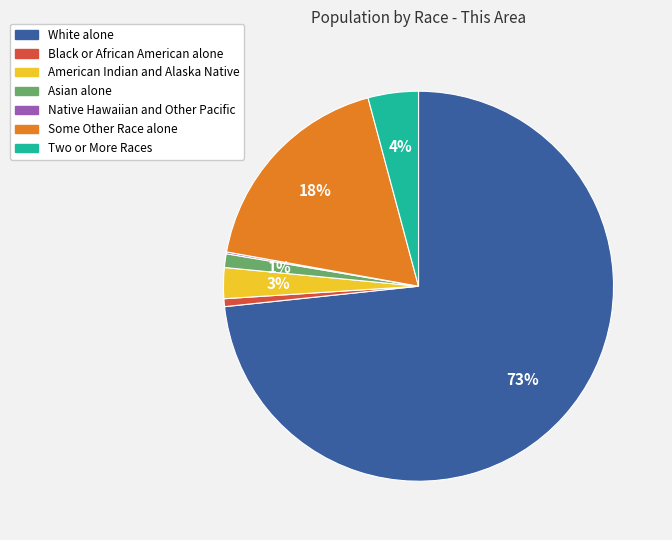

To the nearest percent, what is the average slice percentage?

14%